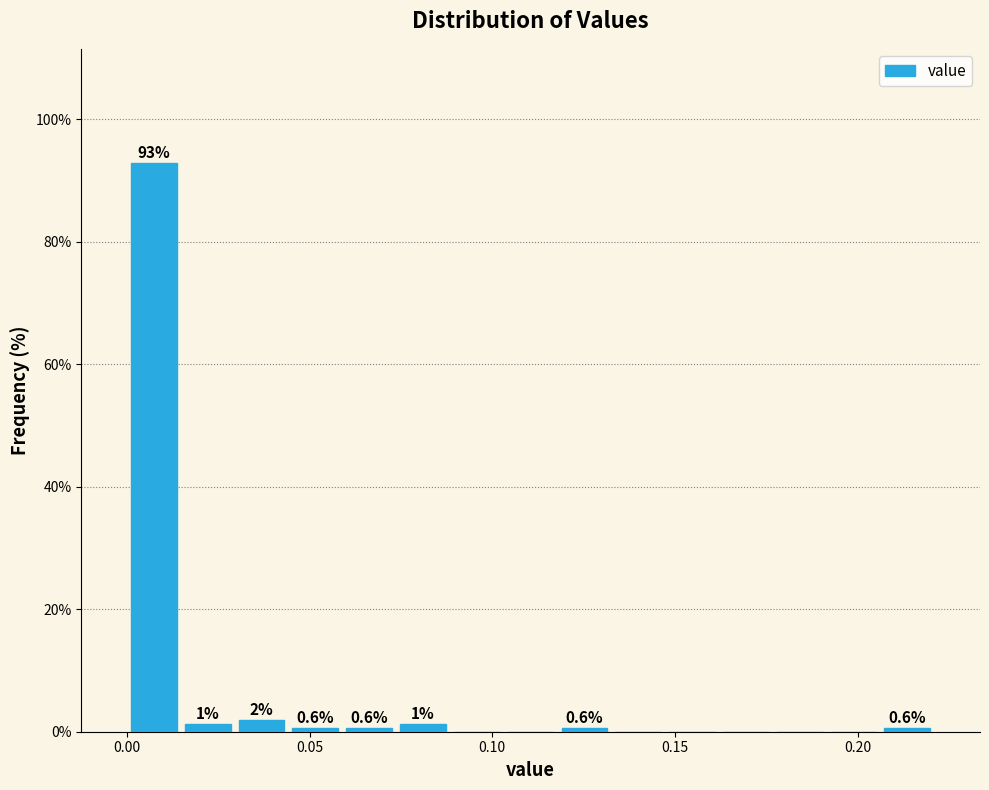

Around what value on the x-axis is the tallest bar? Give the approximate position of its centre, as read against the axis.

0.005